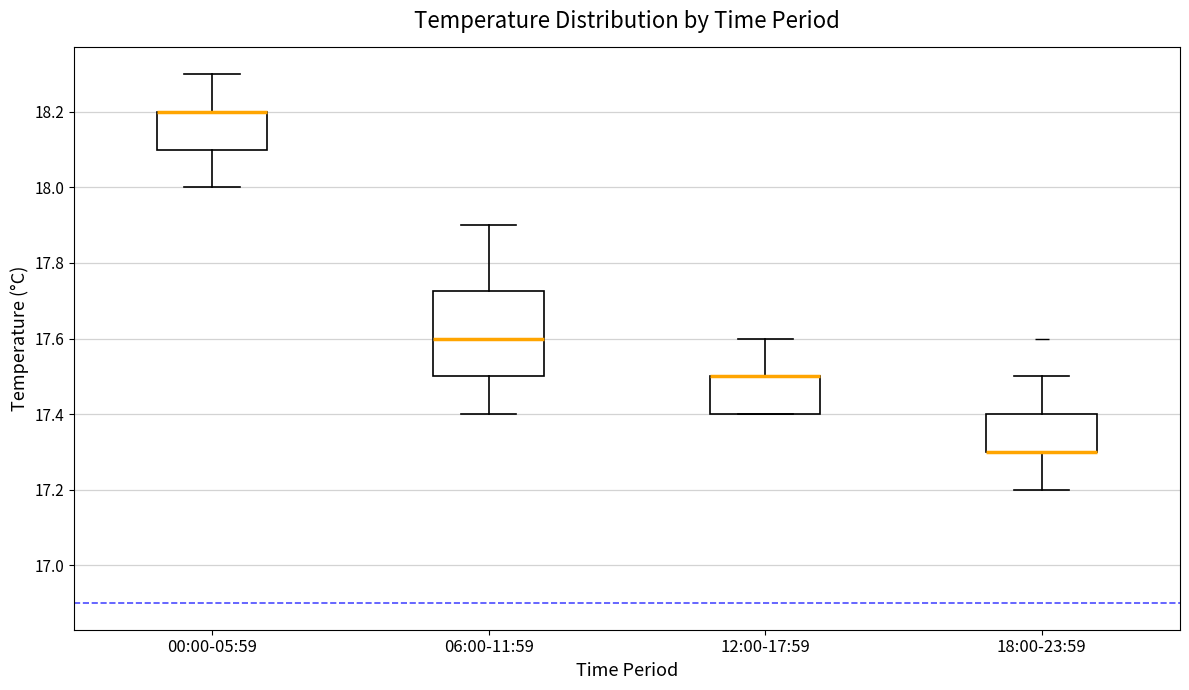

Reading left to right, transcribe this box plot: for each box, give where its median line is, the range the box spans, and where its two whiskers end, as read against the y-axis. The values are not printed on the chart, so give them approximately, as read against the axis.

00:00-05:59: median 18.20 (drawn on the box's upper edge), box 18.10 to 18.20, whiskers 18.00 to 18.30
06:00-11:59: median 17.60, box 17.50 to 17.72, whiskers 17.40 to 17.90
12:00-17:59: median 17.50 (drawn on the box's upper edge), box 17.40 to 17.50, whiskers 17.40 to 17.60
18:00-23:59: median 17.30 (drawn on the box's lower edge), box 17.30 to 17.40, whiskers 17.20 to 17.50